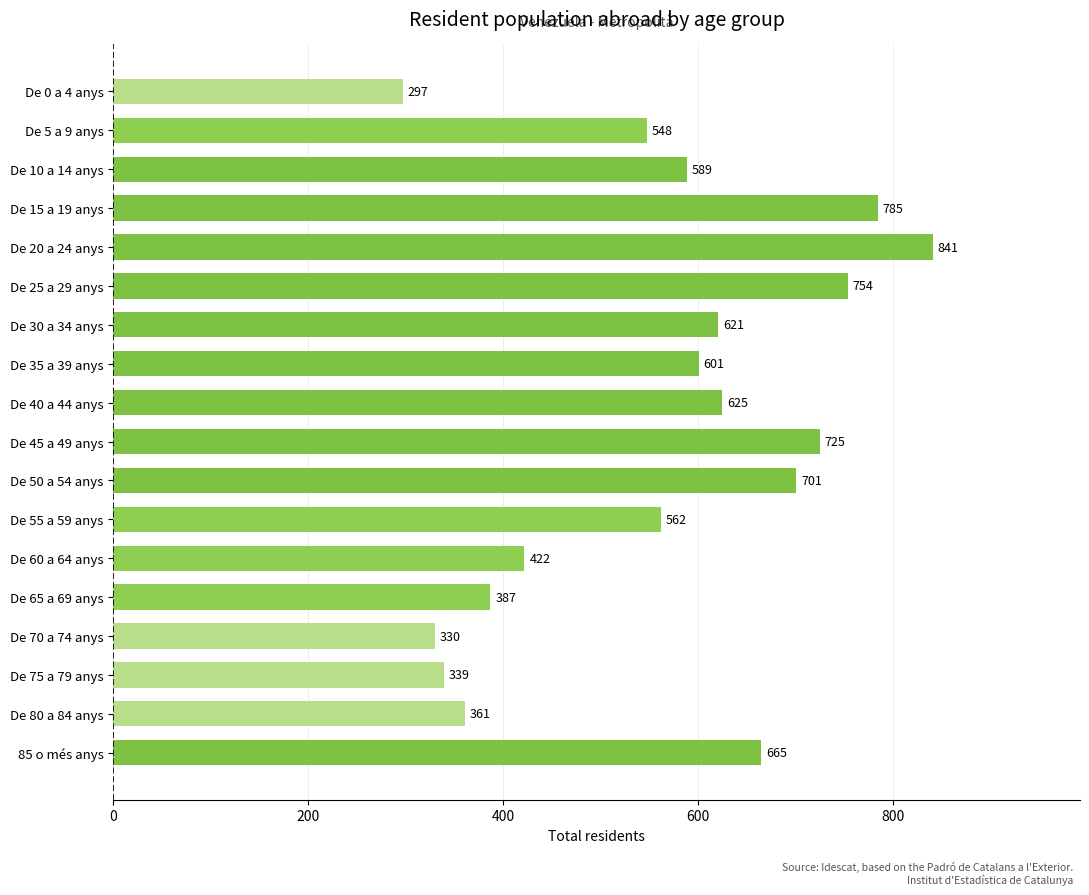

List the labels in order of value, largest first.

De 20 a 24 anys, De 15 a 19 anys, De 25 a 29 anys, De 45 a 49 anys, De 50 a 54 anys, 85 o més anys, De 40 a 44 anys, De 30 a 34 anys, De 35 a 39 anys, De 10 a 14 anys, De 55 a 59 anys, De 5 a 9 anys, De 60 a 64 anys, De 65 a 69 anys, De 80 a 84 anys, De 75 a 79 anys, De 70 a 74 anys, De 0 a 4 anys